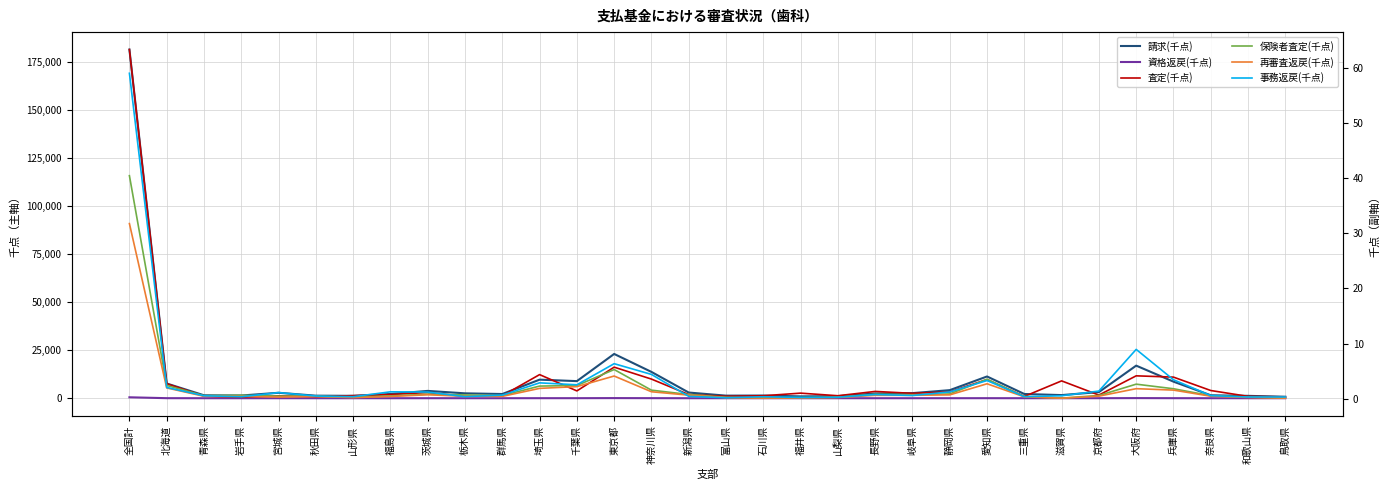

What position from the left is 滋賀県?

26